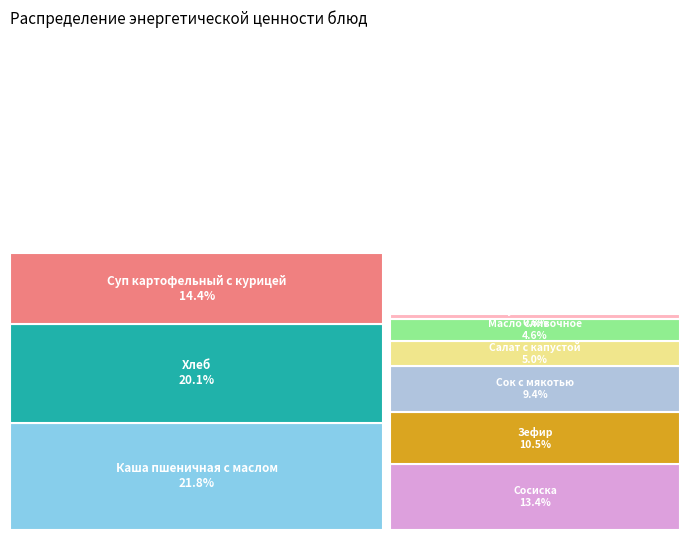

True or false: Зефир accounts for 18% of the total.

False